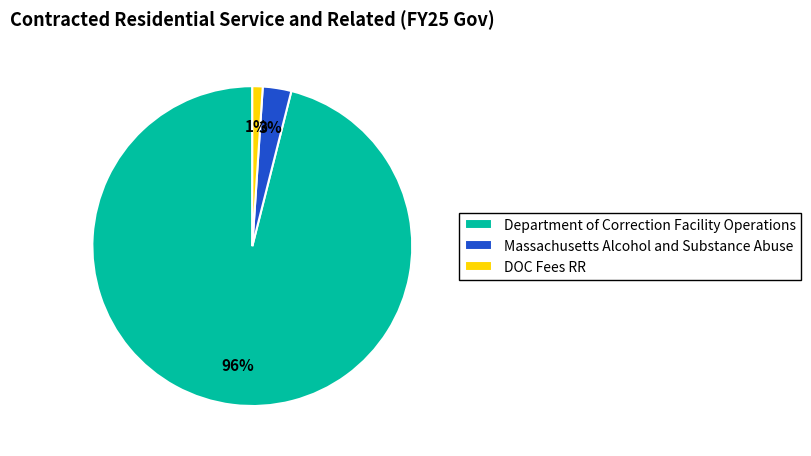

Is it true that DOC Fees RR is 1% of the pie?

True